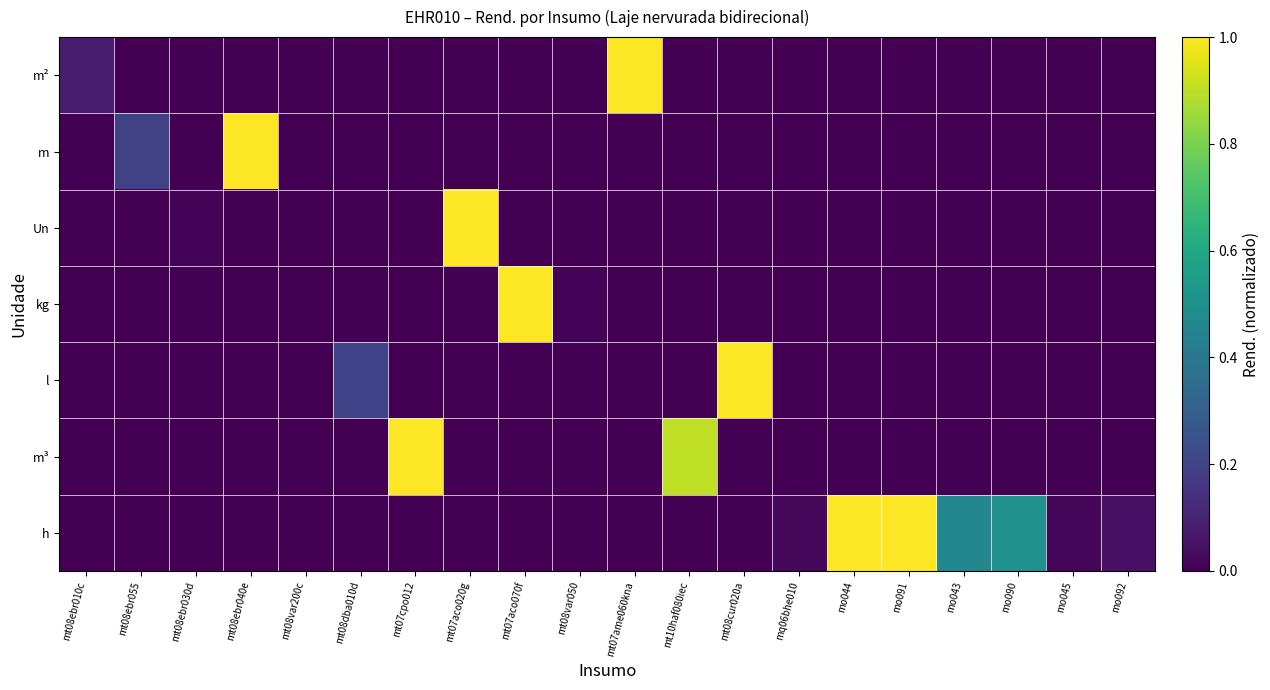

At mo092, list the series in order from largest to smallest.

h, m², m, Un, kg, l, m³